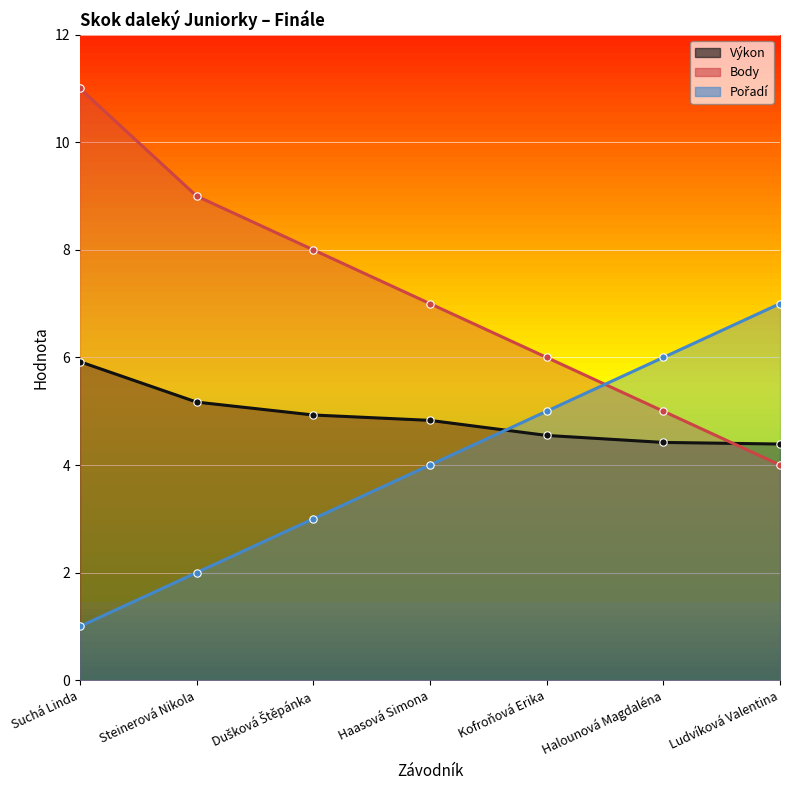

Which series has the largest Y range (max minus min)?

Body